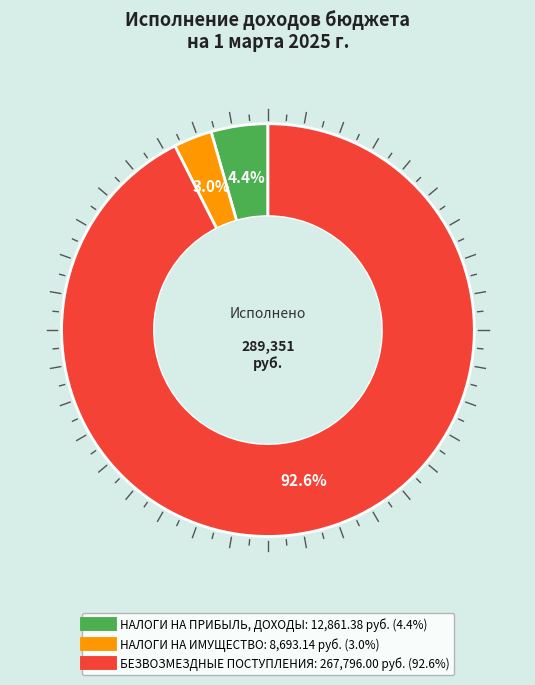

Which has a higher value, НАЛОГИ НА ИМУЩЕСТВО or НАЛОГИ НА ПРИБЫЛЬ, ДОХОДЫ?

НАЛОГИ НА ПРИБЫЛЬ, ДОХОДЫ